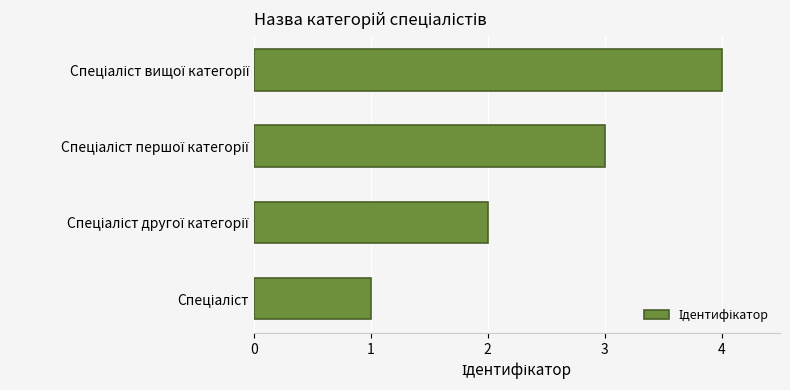

What is the greatest value displayed?

4